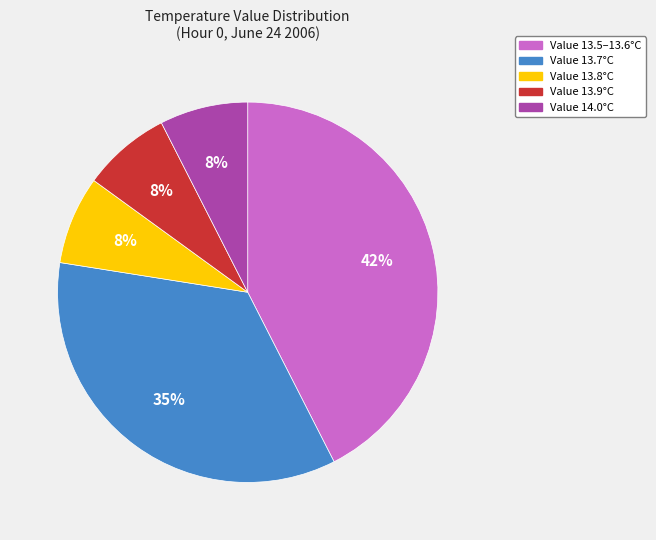

Between Value 13.7°C and Value 14.0°C, which is larger?

Value 13.7°C